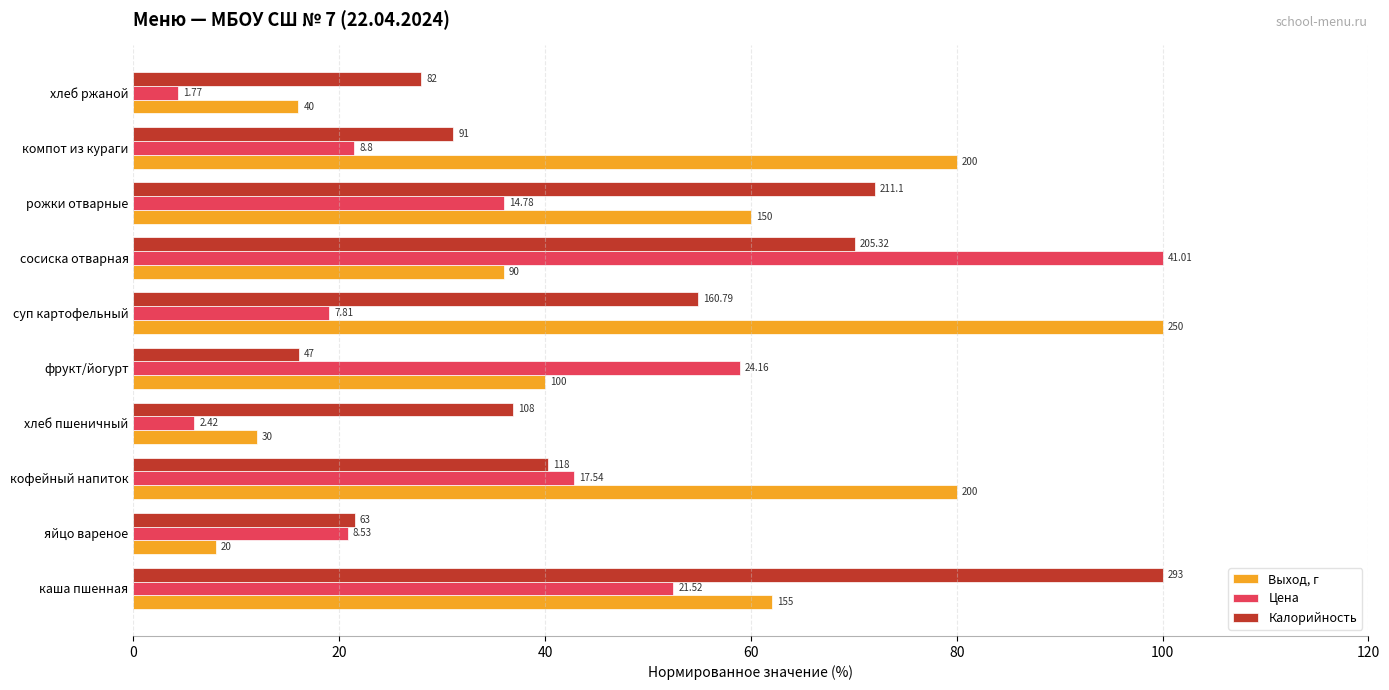

What is the value of the Калорийность bar at the 4th from the left?

36.9